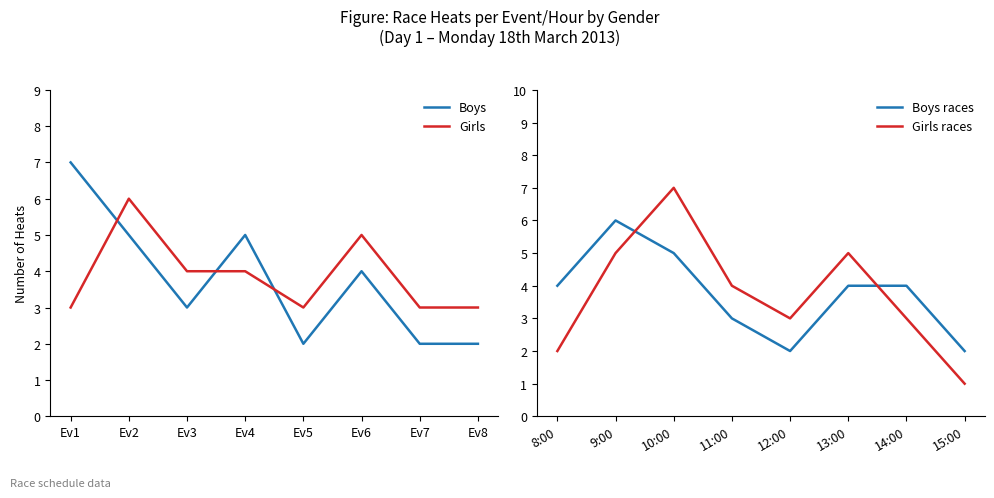

Is this an area chart (filled region under the line)?

No